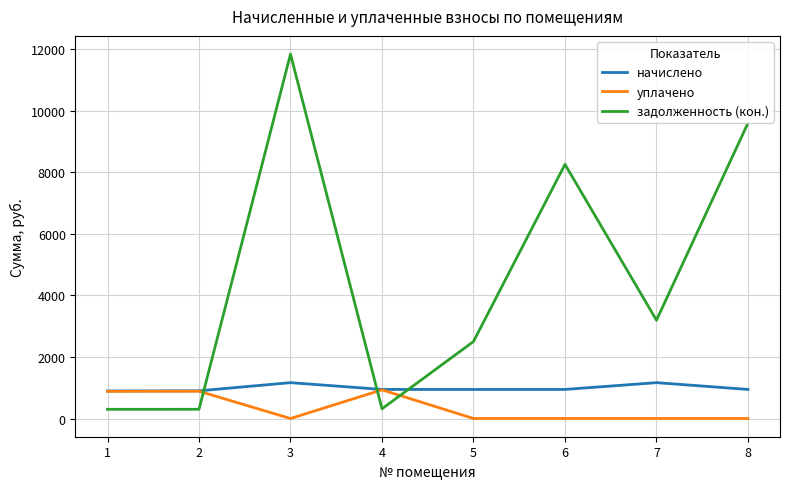

Where do начислено and задолженность (кон.) first cross each other?

2 and 3